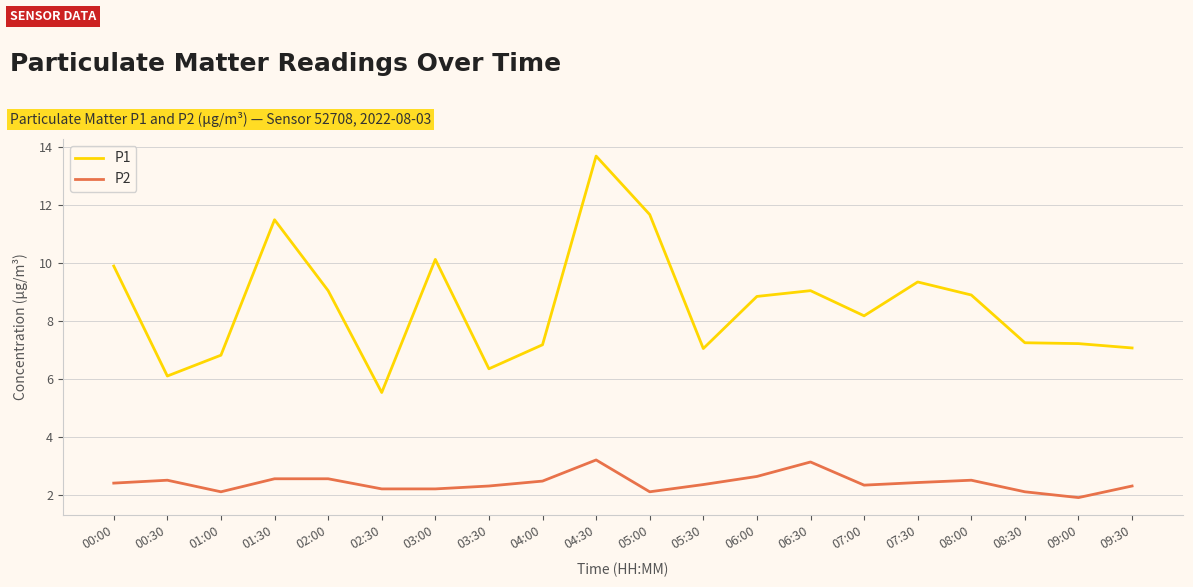

What is the sum of all P2 values?

48.2